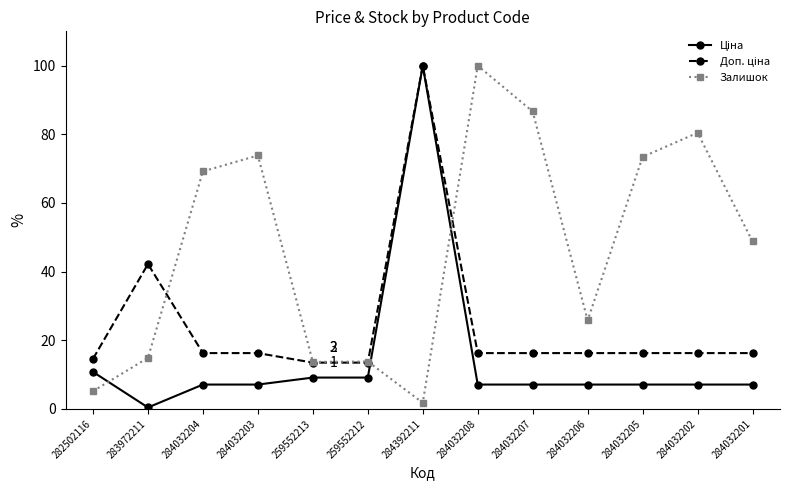

What is the difference between the highest and lowest values at 284032203?

66.7